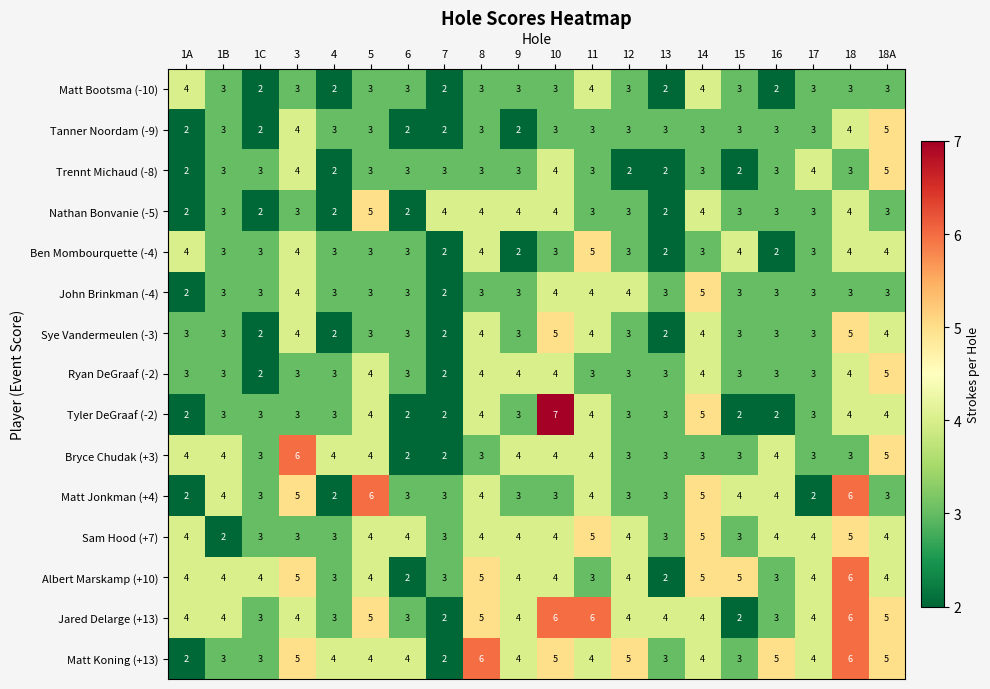

Count the number of categories in the chart.

20